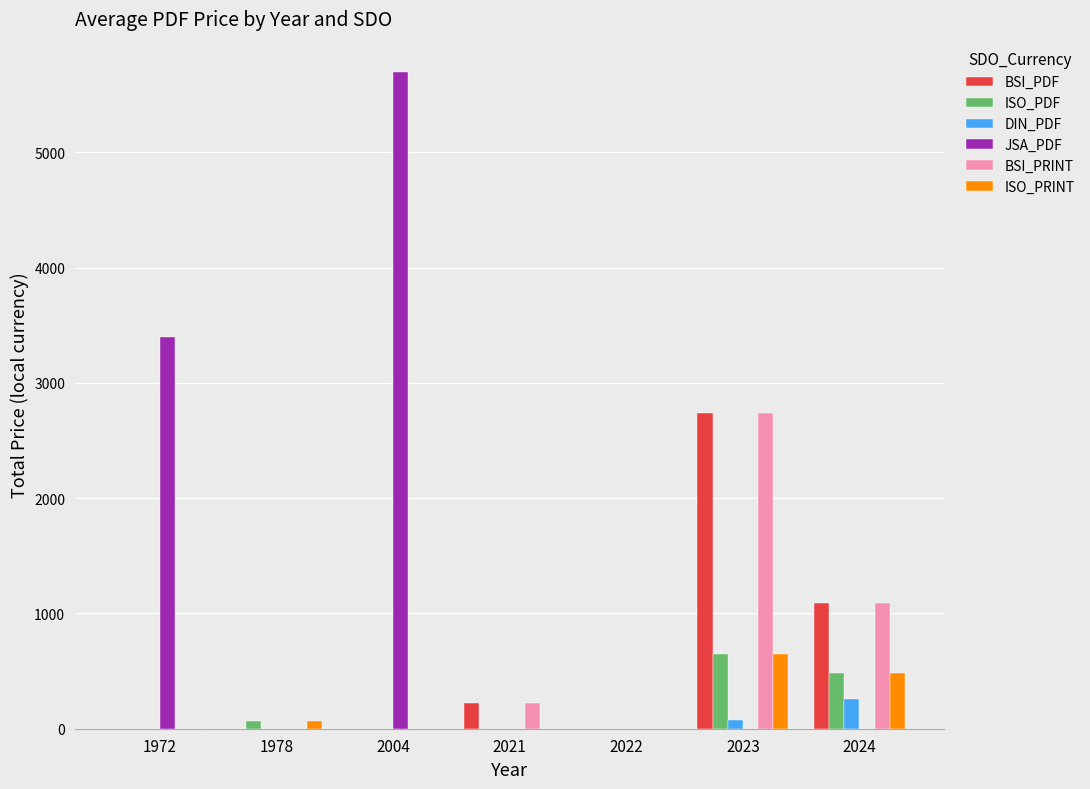

Which label corresponds to the largest value in the chart?

2004